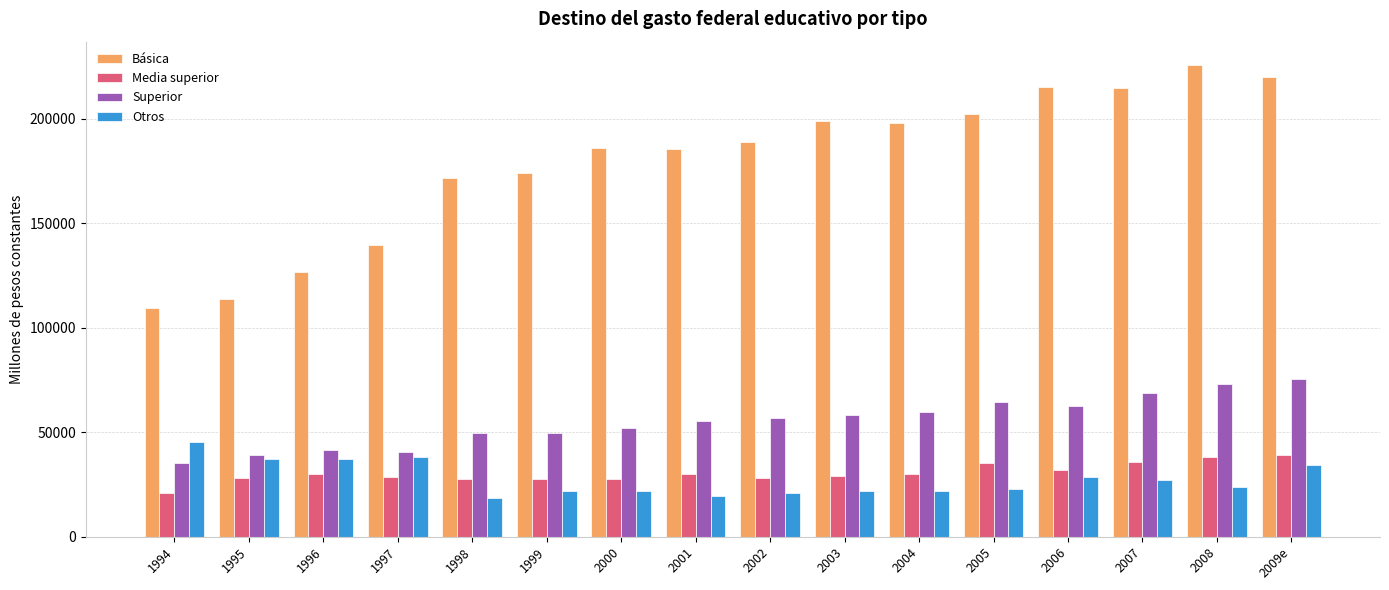

What value does the Otros series have at 2004?

21635.6